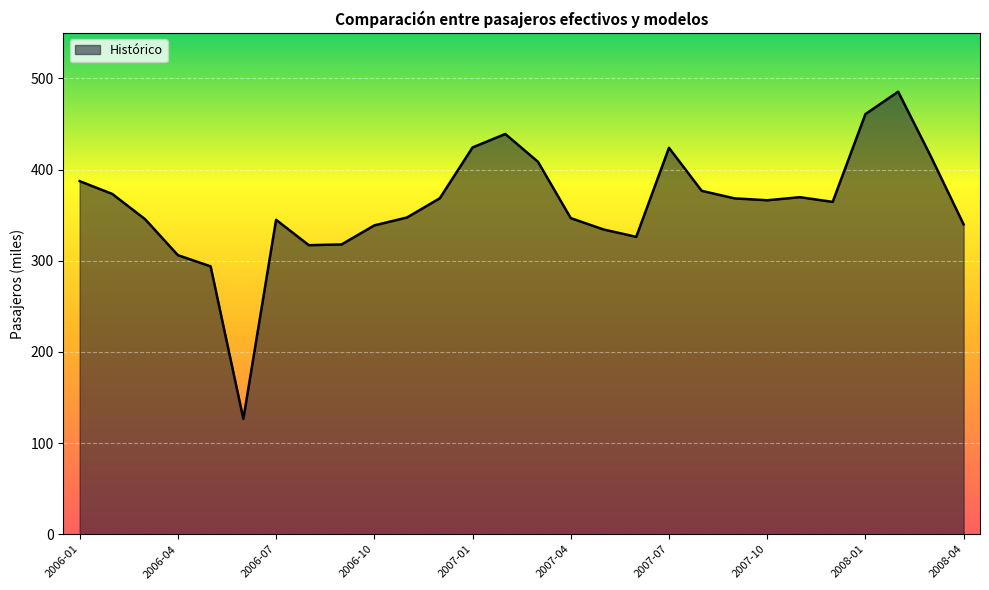

What is the maximum value shown in the chart?

485.4